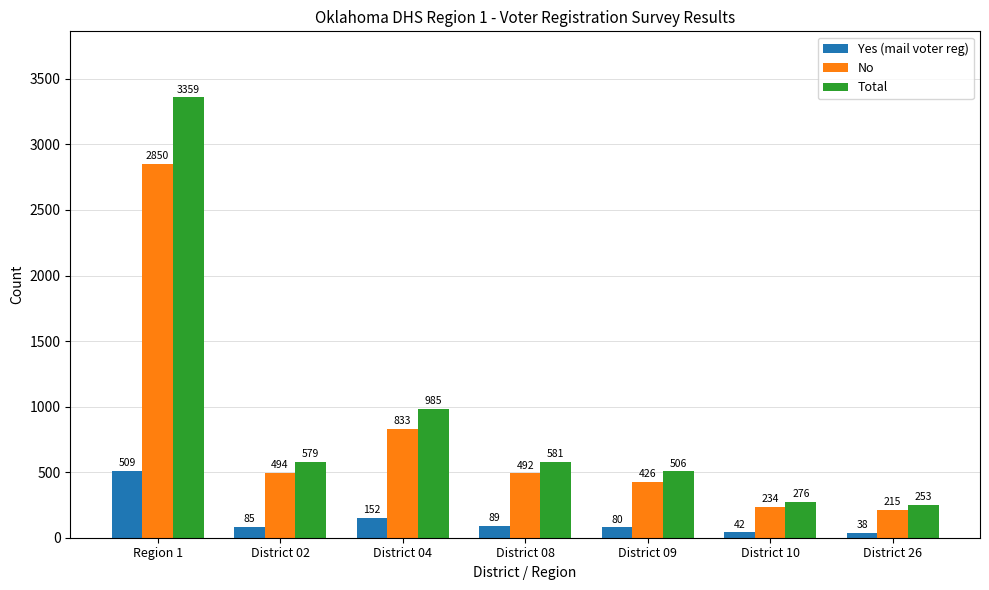

What is the sum of all Yes (mail voter reg) values?

995